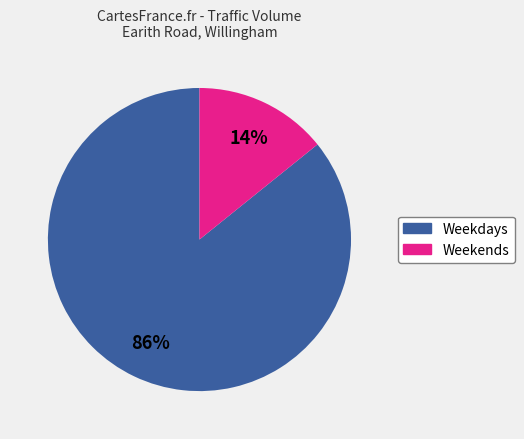

To the nearest percent, what is the average slice percentage?

50%